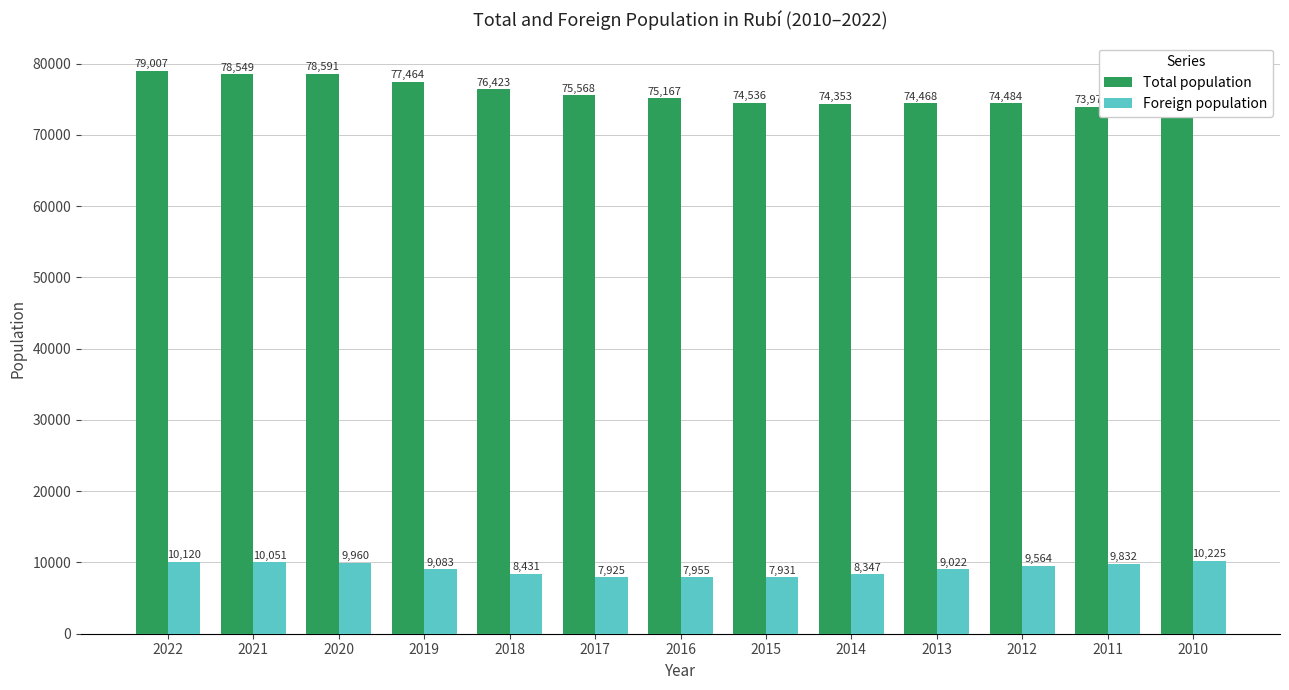

Is it true that Total population equals 73979 at 2011?

True